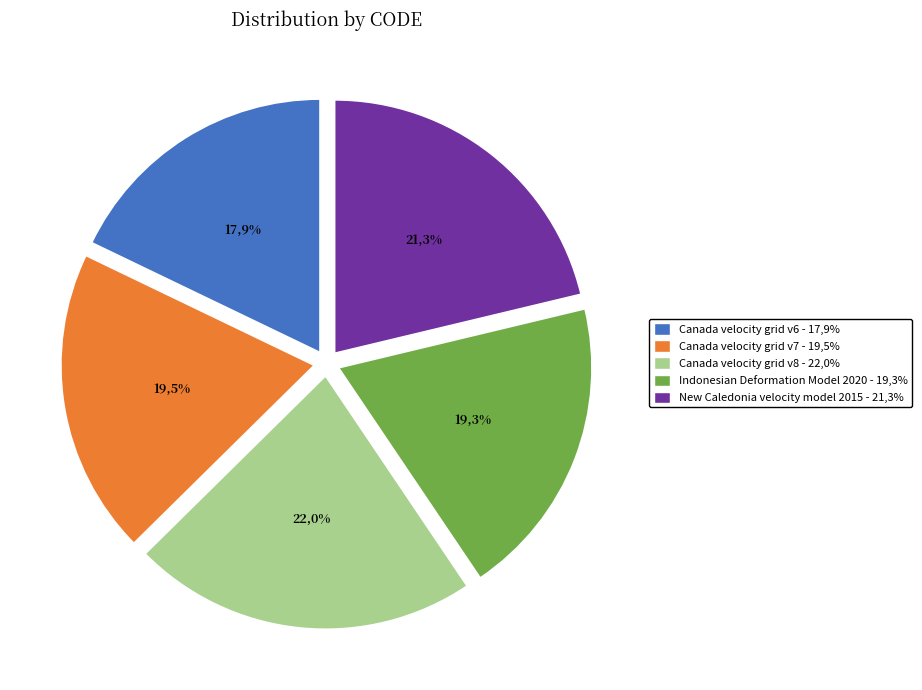

Count the number of slices in the pie.

5